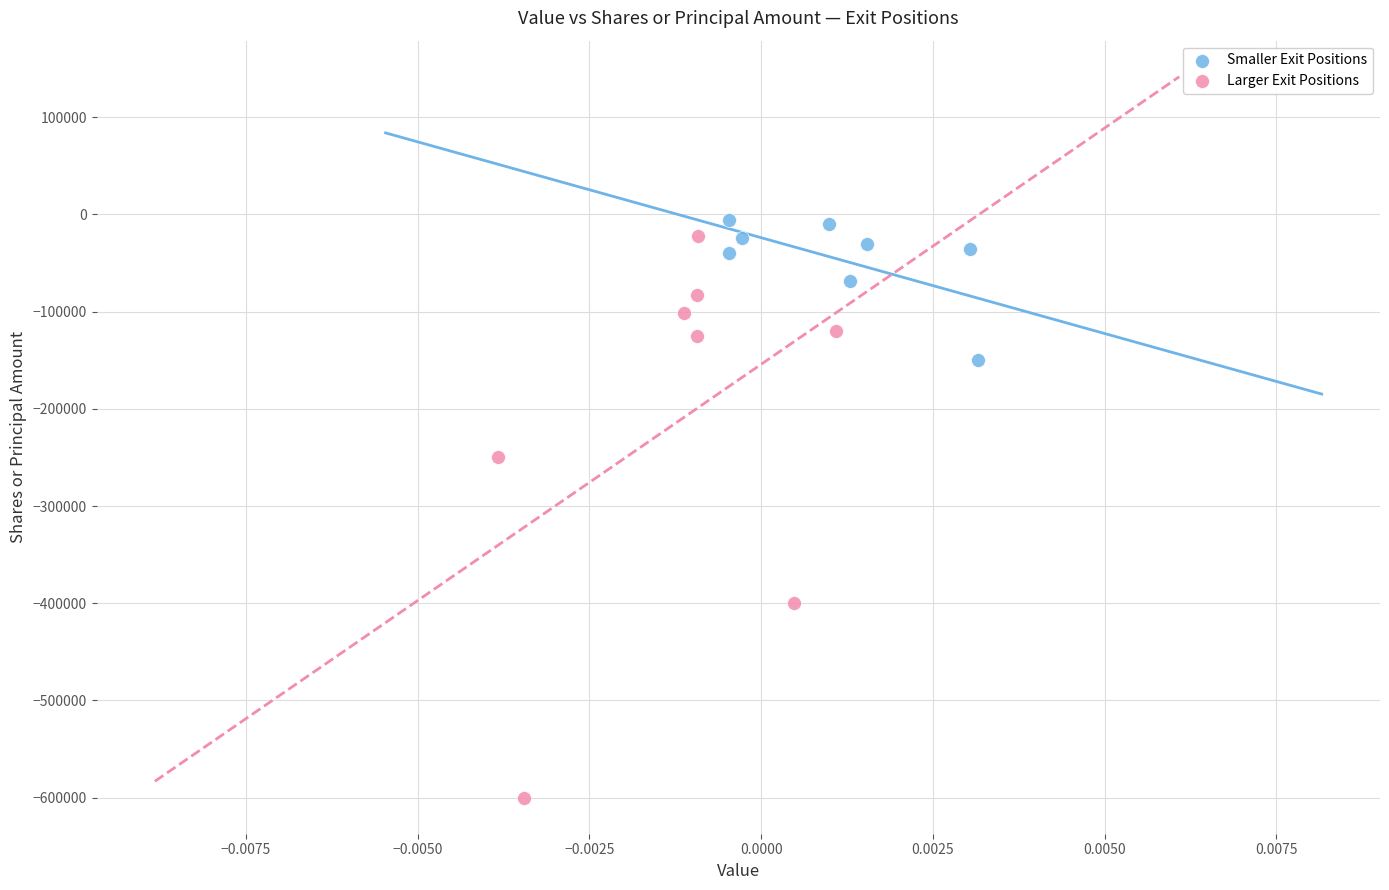

Which series contains the lowest Y value?

Larger Exit Positions